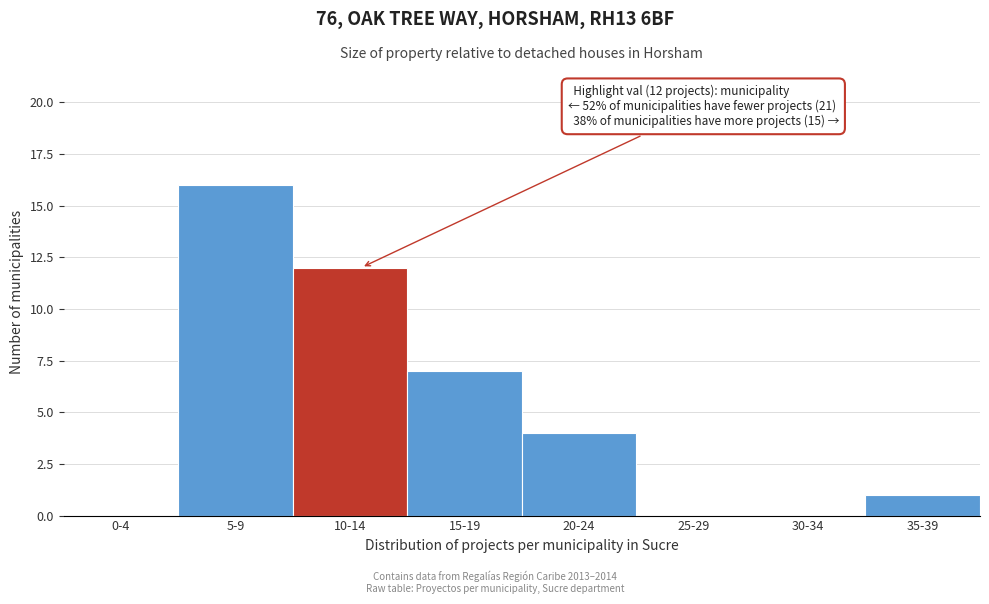

Reading left to right, what are all the values shown in this chart?

0-4=0	5-9=16	10-14=12	15-19=7	20-24=4	25-29=0	30-34=0	35-39=1